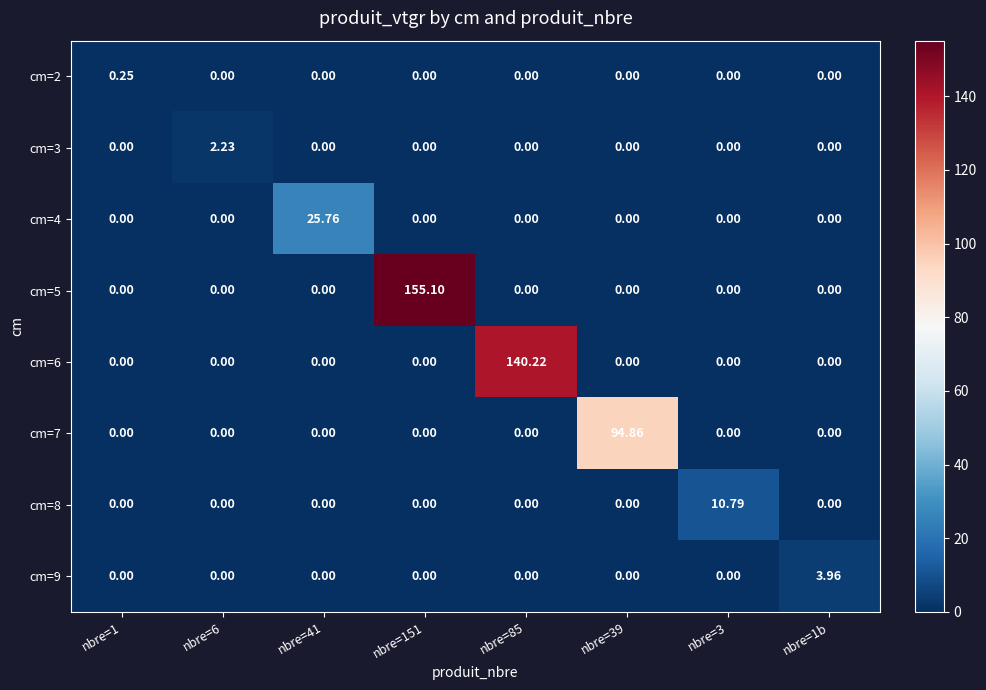

Is the value of cm=2 at nbre=39 greater than the value of cm=6 at nbre=85?

No